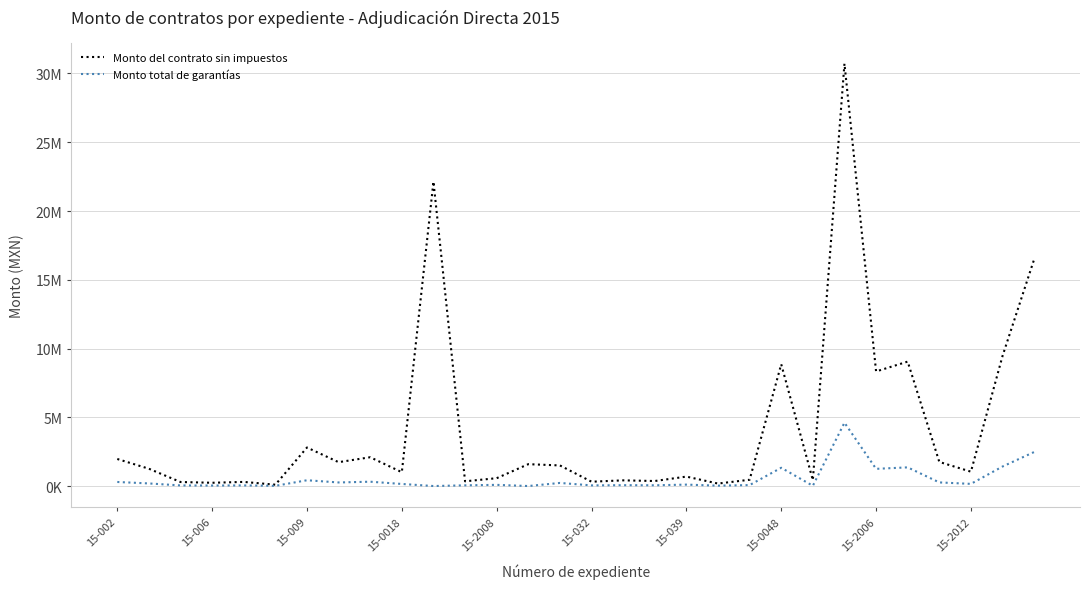

What are all the series names shown in the legend?

Monto del contrato sin impuestos, Monto total de garantías